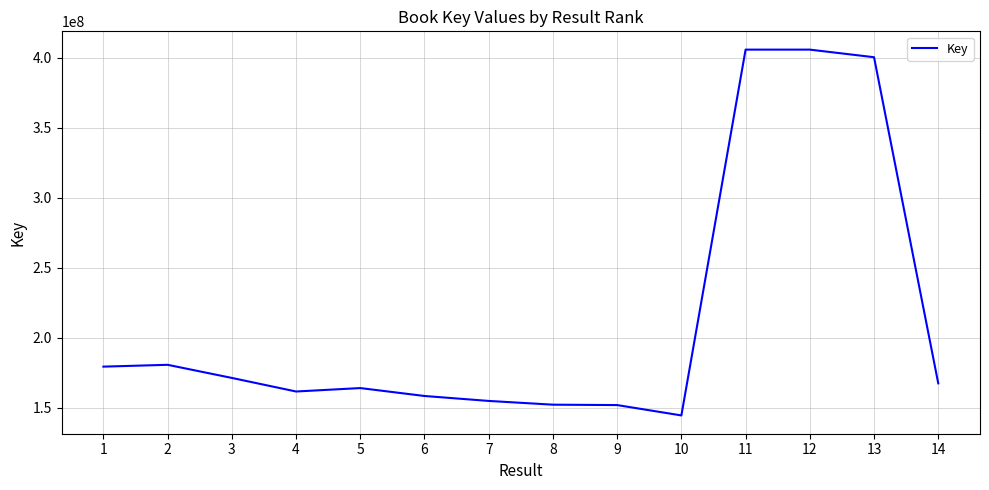

What is the sum of the values at 6 and 7?

313314276